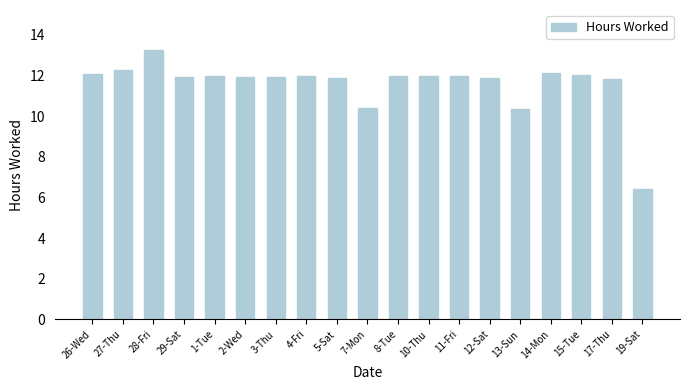

Approximately how many times larger is the value at 15-Tue compared to 12-Sat?

1.0